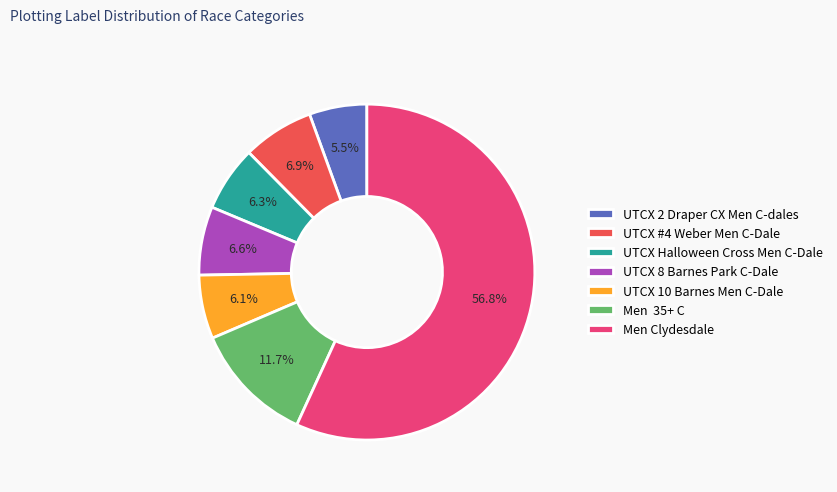

Is there a majority slice in this chart?

Yes